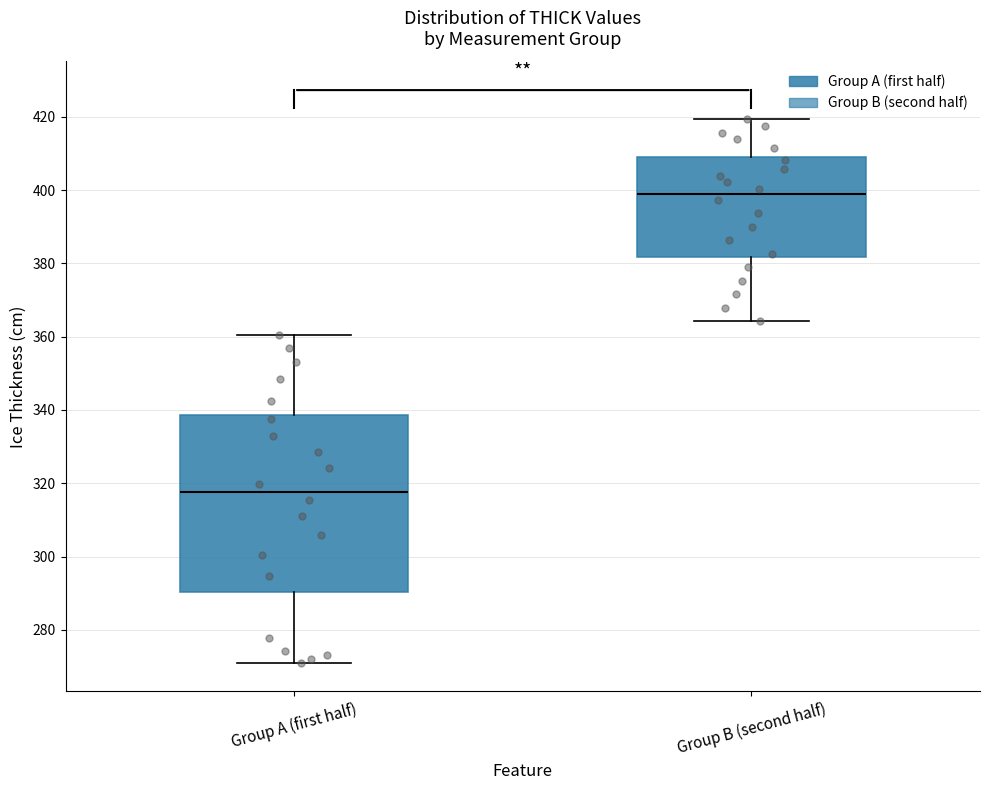

Which box is the tallest, from its lower edge to its upper edge?

Group A (first half)